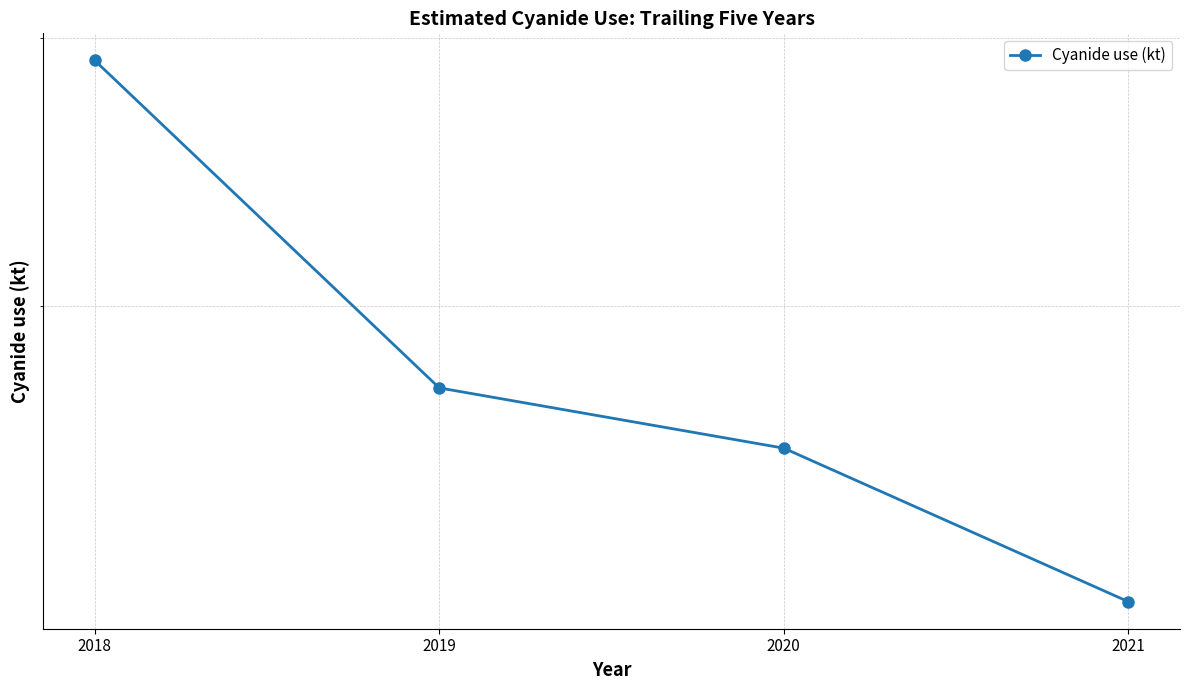

What is the sum of the values at 2018 and 2019?

106.4